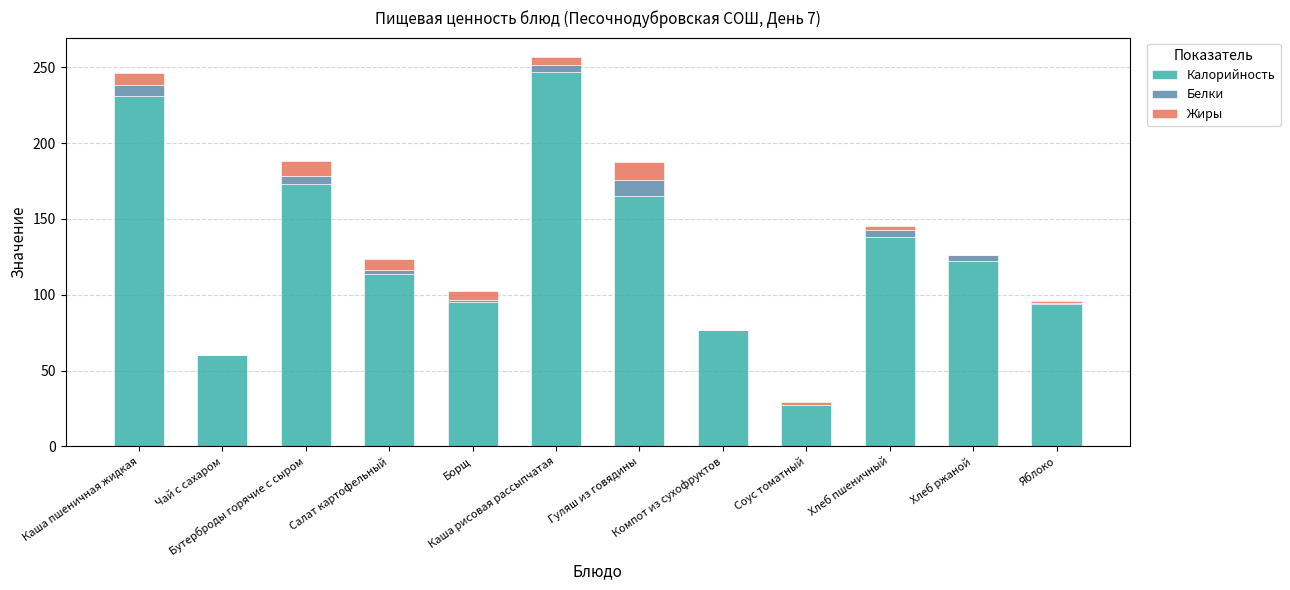

What is the maximum value for Калорийность?

247.0